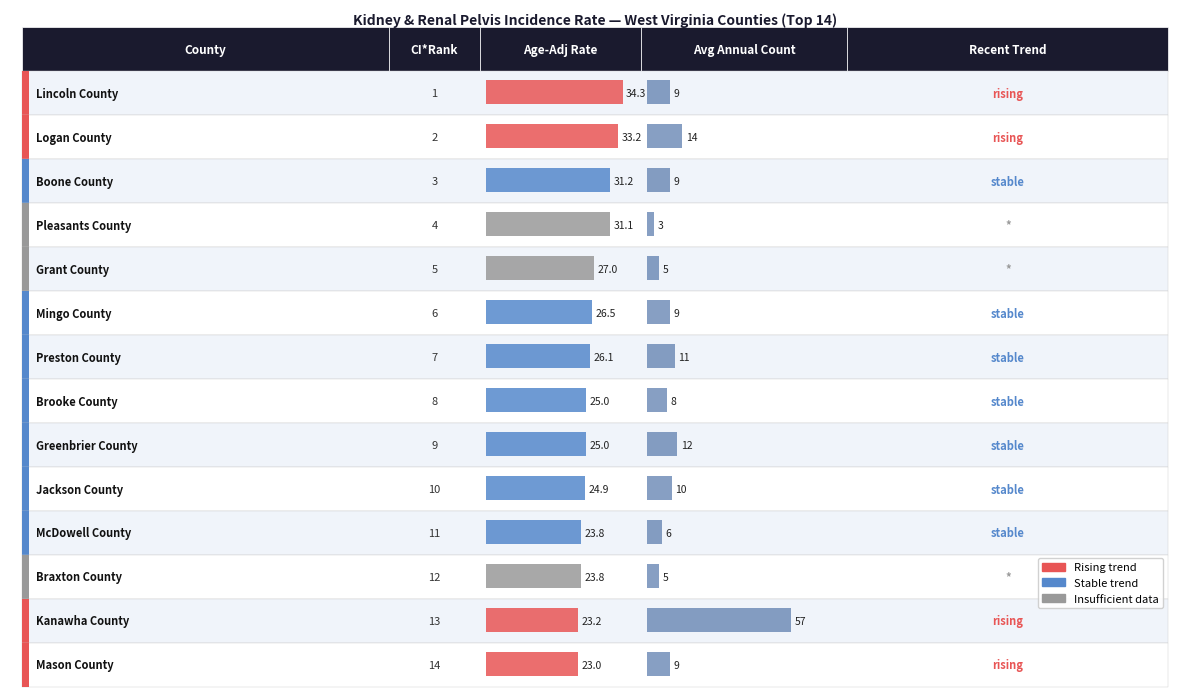

Reading right to left, extract all data points from this chart.

23.0	23.2	23.8	23.8	24.9	25.0	25.0	26.1	26.5	27.0	31.1	31.2	33.2	34.3